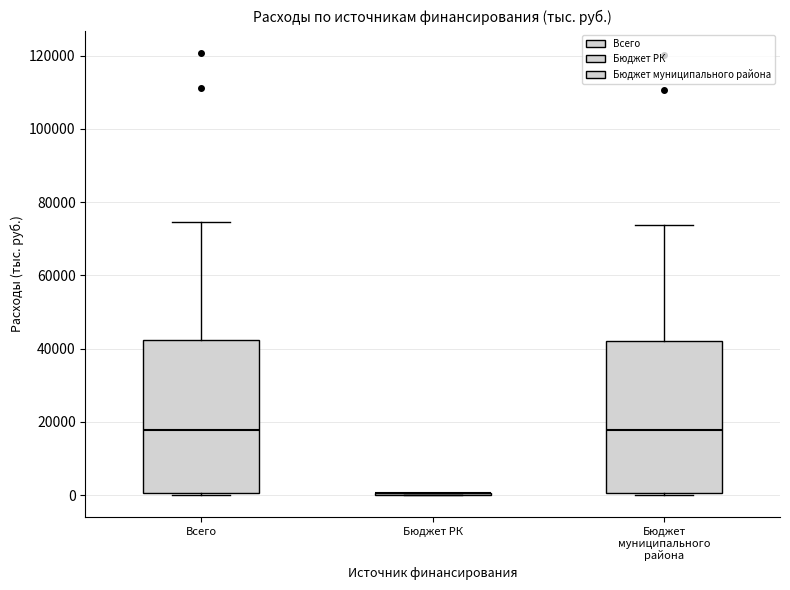

Where does the upper whisker of the box for Всего end on the y-axis? The values are not printed on the chart, so give them approximately, as read against the axis.

74000